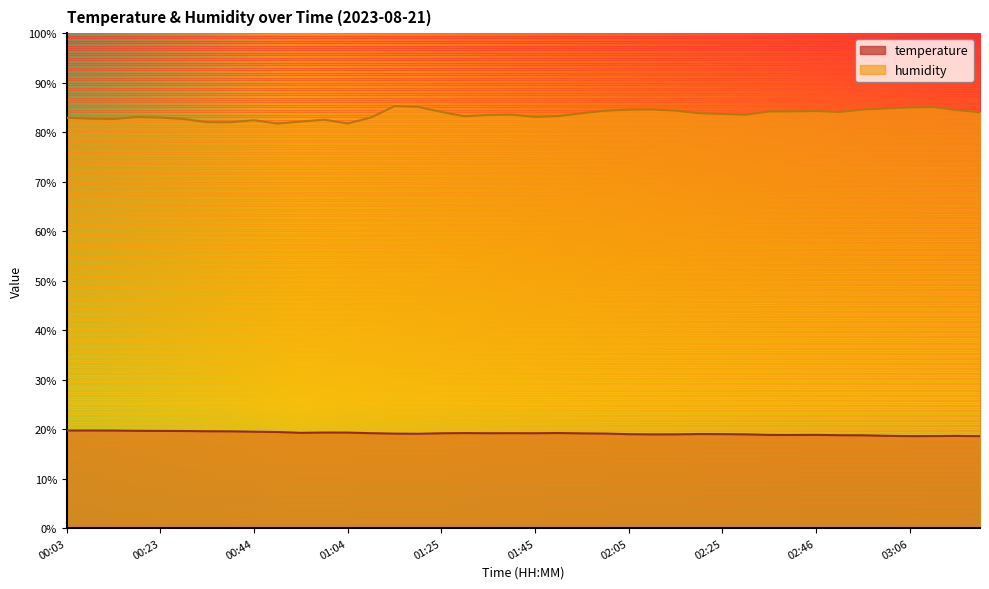

Count the number of categories in the chart.

40